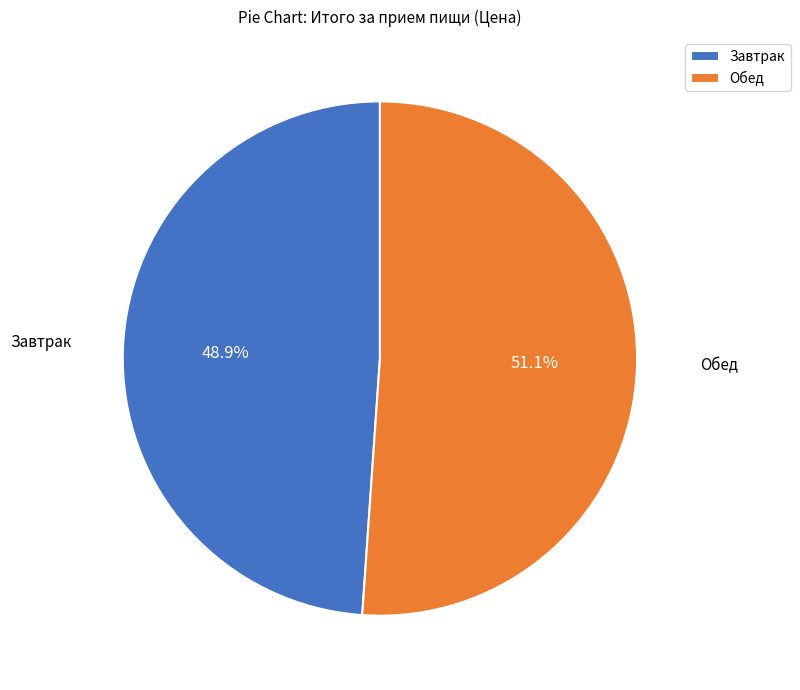

The Обед slice represents 44% of the pie. True or false?

False